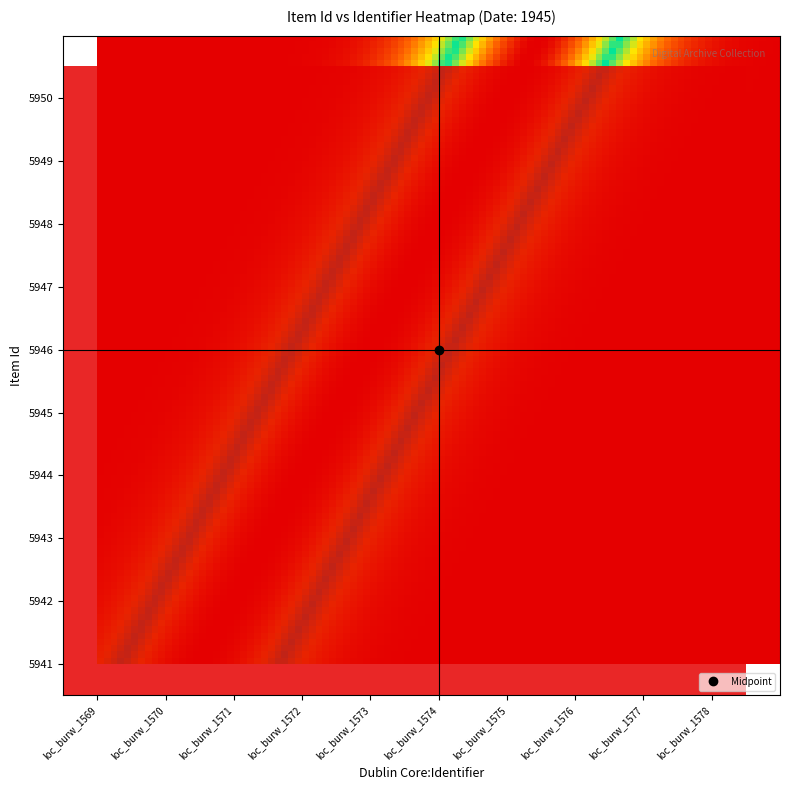

The value of 5943 at loc_burw_1569 is 0.2. True or false?

False